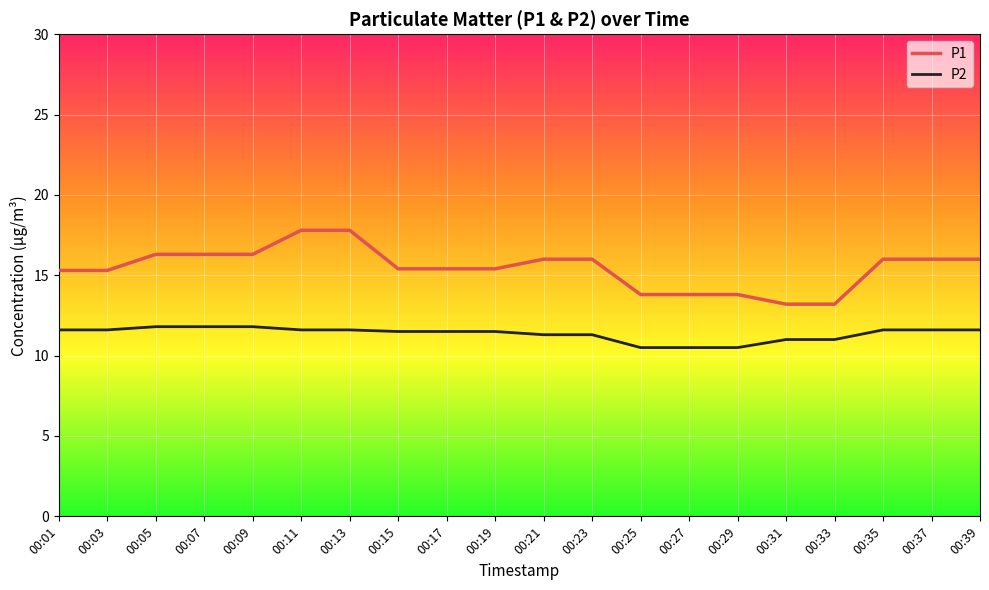

What is the lowest value of the P2 series?

10.5